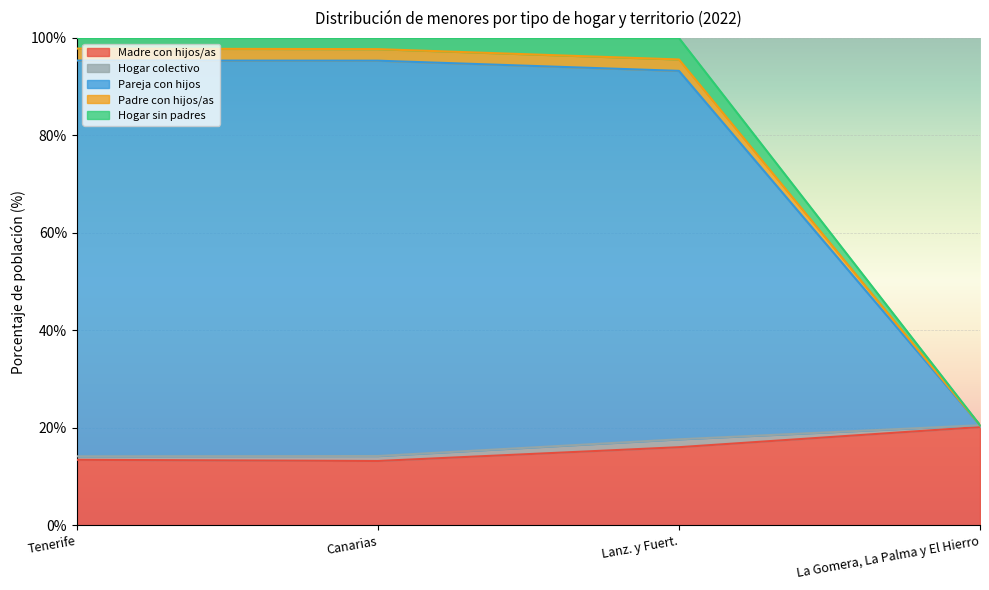

Rank the categories by Madre con hijos/as value from lowest to highest.

Canarias, Tenerife, Lanz. y Fuert., La Gomera, La Palma y El Hierro